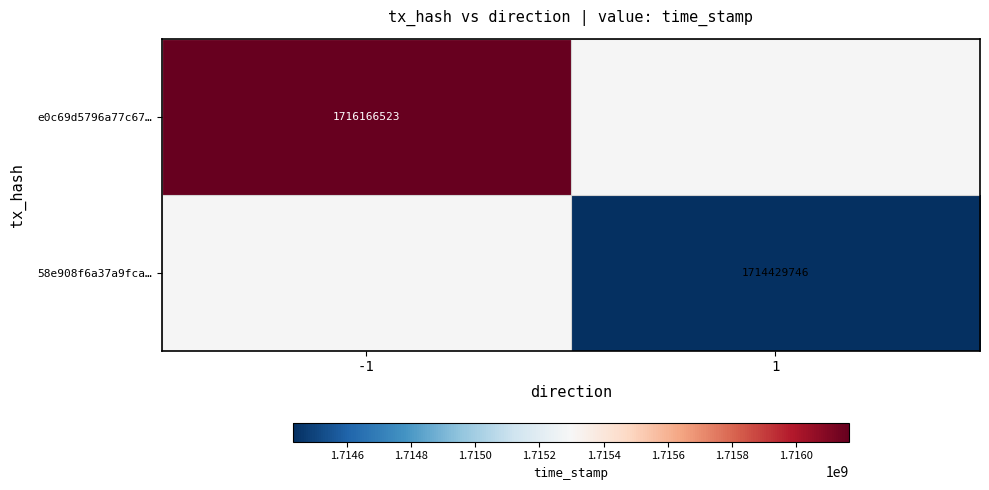

Between 1 and -1, which is larger?

-1